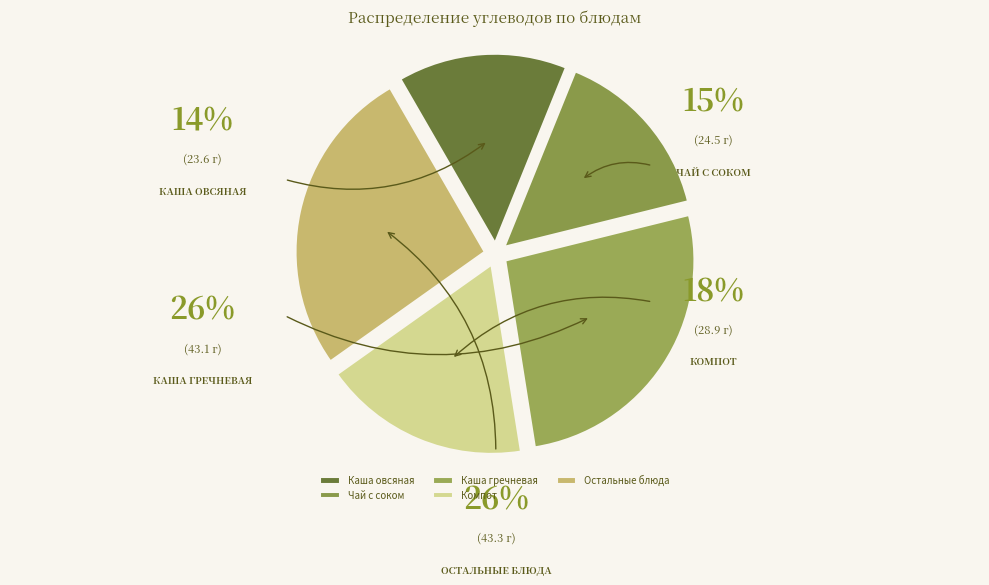

Is there any slice that represents more than half of the pie?

No